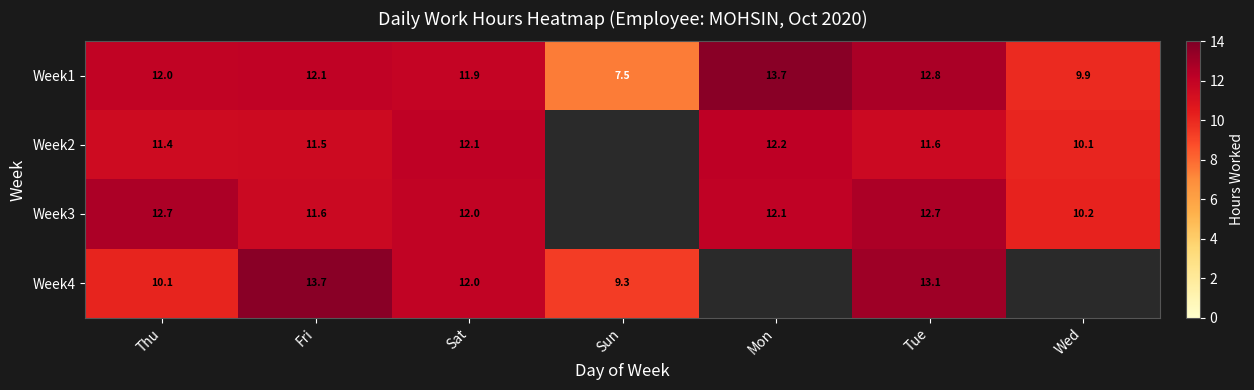

What is the spread (max minus min) of values at Sat?

0.2